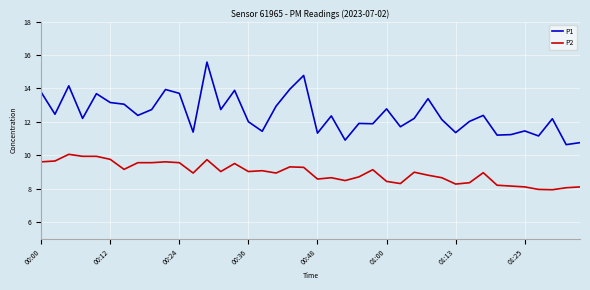

True or false: P2 and P1 intersect in this chart.

False